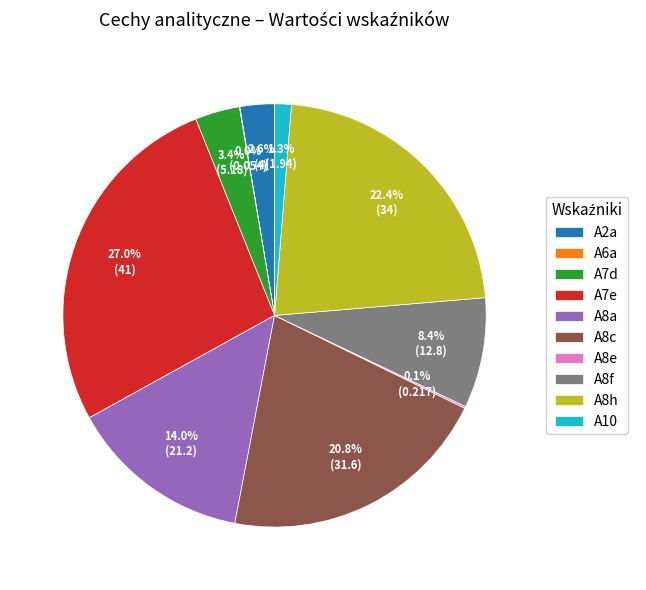

Is it true that A8h is 14% of the pie?

False